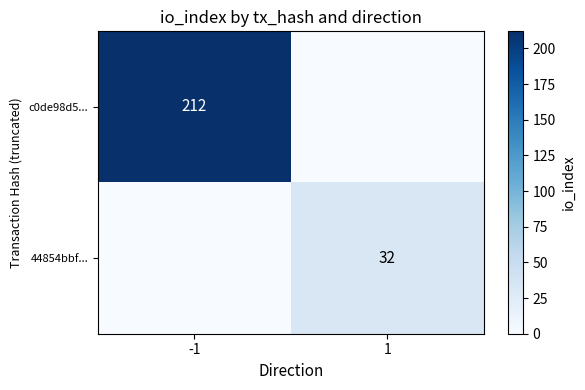

Is it true that 44854bbf... equals 32 at 1?

True